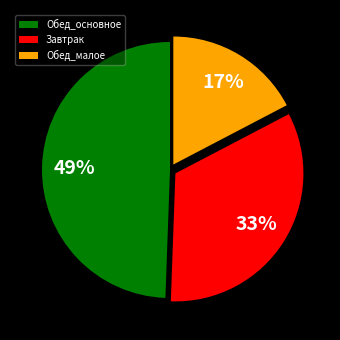

To the nearest percent, what portion does Завтрак represent?

33%